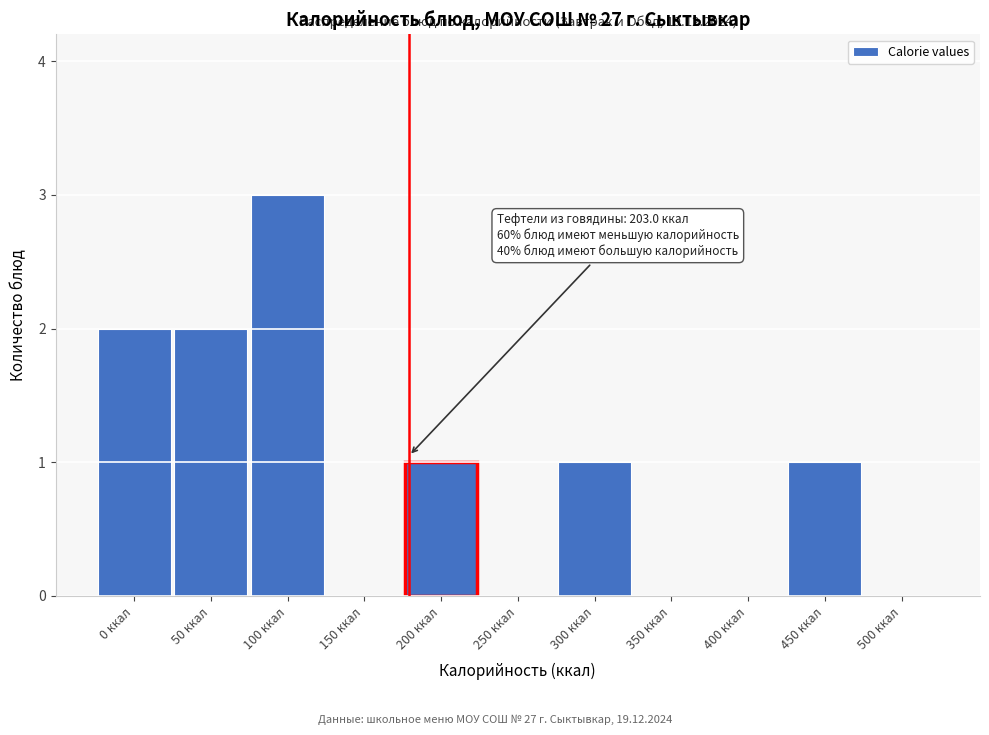

Reading left to right, extract all data points from this chart.

0 ккал=2	50 ккал=2	100 ккал=3	150 ккал=0	200 ккал=1	250 ккал=0	300 ккал=1	350 ккал=0	400 ккал=0	450 ккал=1	500 ккал=0